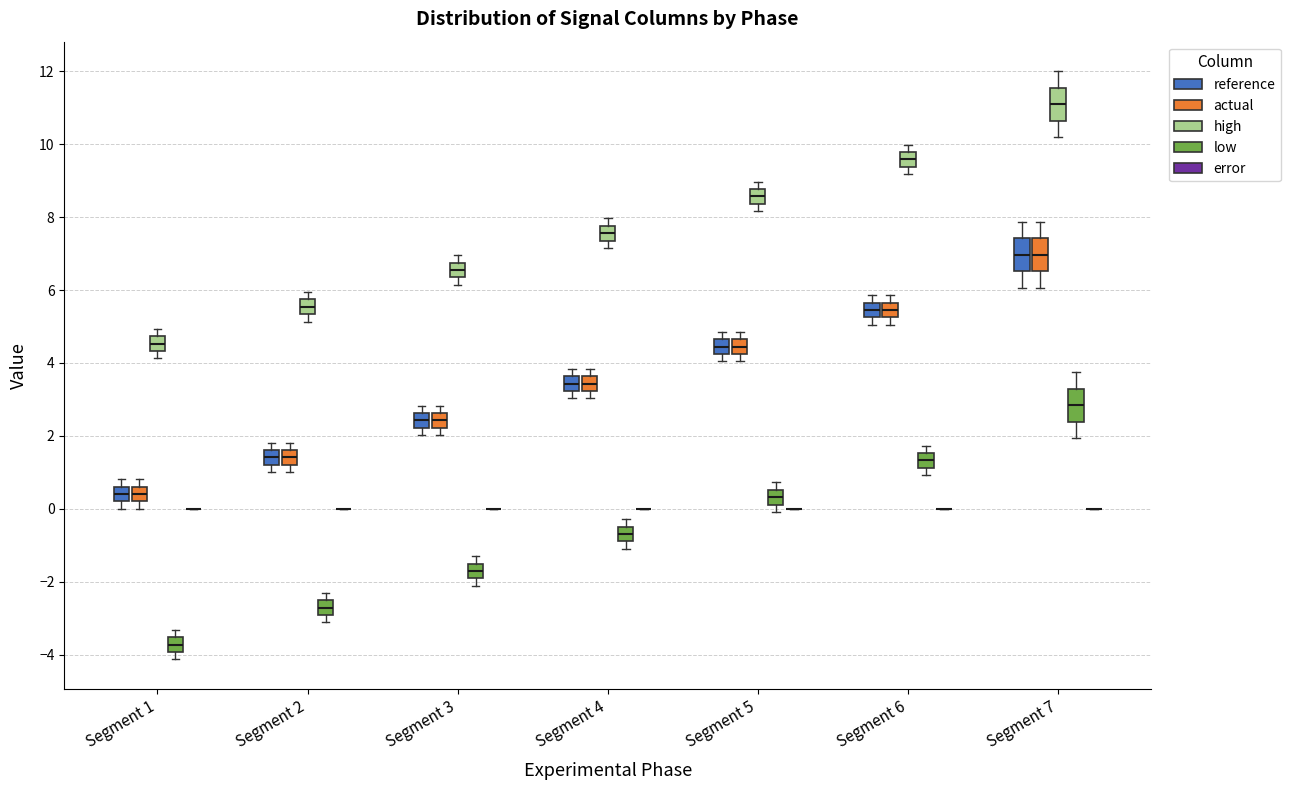

Reading left to right, read every box against the y-axis: the position of its median line, the range the box covers, and the ends of its whiskers. The values are not printed on the chart, so give them approximately, as read against the axis.

Segment 1 (reference): median 0.4, box 0.2 to 0.6, whiskers 0.0 to 0.8
Segment 1 (actual): median 0.4, box 0.2 to 0.6, whiskers 0.0 to 0.8
Segment 1 (high): median 4.6, box 4.4 to 4.8, whiskers 4.2 to 5.0
Segment 1 (low): median -3.8, box -4.0 to -3.6, whiskers -4.2 to -3.4
Segment 1 (error): box collapsed to a line at 0.0, whiskers 0.0 to 0.0
Segment 2 (reference): median 1.4, box 1.2 to 1.6, whiskers 1.0 to 1.8
Segment 2 (actual): median 1.4, box 1.2 to 1.6, whiskers 1.0 to 1.8
Segment 2 (high): median 5.6, box 5.4 to 5.8, whiskers 5.2 to 6.0
Segment 2 (low): median -2.8, box -3.0 to -2.6, whiskers -3.2 to -2.4
Segment 2 (error): box collapsed to a line at 0.0, whiskers 0.0 to 0.0
Segment 3 (reference): median 2.4, box 2.2 to 2.6, whiskers 2.0 to 2.8
Segment 3 (actual): median 2.4, box 2.2 to 2.6, whiskers 2.0 to 2.8
Segment 3 (high): median 6.6, box 6.4 to 6.8, whiskers 6.2 to 7.0
Segment 3 (low): median -1.8, box -2.0 to -1.4, whiskers -2.2 to -1.2
Segment 3 (error): box collapsed to a line at 0.0, whiskers 0.0 to 0.0
Segment 4 (reference): median 3.4, box 3.2 to 3.6, whiskers 3.0 to 3.8
Segment 4 (actual): median 3.4, box 3.2 to 3.6, whiskers 3.0 to 3.8
Segment 4 (high): median 7.6, box 7.4 to 7.8, whiskers 7.2 to 8.0
Segment 4 (low): median -0.6, box -0.8 to -0.4, whiskers -1.0 to -0.2
Segment 4 (error): box collapsed to a line at 0.0, whiskers 0.0 to 0.0
Segment 5 (reference): median 4.4, box 4.2 to 4.6, whiskers 4.0 to 4.8
Segment 5 (actual): median 4.4, box 4.2 to 4.6, whiskers 4.0 to 4.8
Segment 5 (high): median 8.6, box 8.4 to 8.8, whiskers 8.2 to 9.0
Segment 5 (low): median 0.4, box 0.2 to 0.6, whiskers 0.0 to 0.8
Segment 5 (error): box collapsed to a line at 0.0, whiskers 0.0 to 0.0
Segment 6 (reference): median 5.4, box 5.2 to 5.6, whiskers 5.0 to 5.8
Segment 6 (actual): median 5.4, box 5.2 to 5.6, whiskers 5.0 to 5.8
Segment 6 (high): median 9.6, box 9.4 to 9.8, whiskers 9.2 to 10.0
Segment 6 (low): median 1.4, box 1.2 to 1.6, whiskers 1.0 to 1.8
Segment 6 (error): box collapsed to a line at 0.0, whiskers 0.0 to 0.0
Segment 7 (reference): median 7.0, box 6.6 to 7.4, whiskers 6.0 to 7.8
Segment 7 (actual): median 7.0, box 6.6 to 7.4, whiskers 6.0 to 7.8
Segment 7 (high): median 11.0, box 10.6 to 11.6, whiskers 10.2 to 12.0
Segment 7 (low): median 2.8, box 2.4 to 3.2, whiskers 2.0 to 3.8
Segment 7 (error): box collapsed to a line at 0.0, whiskers 0.0 to 0.0